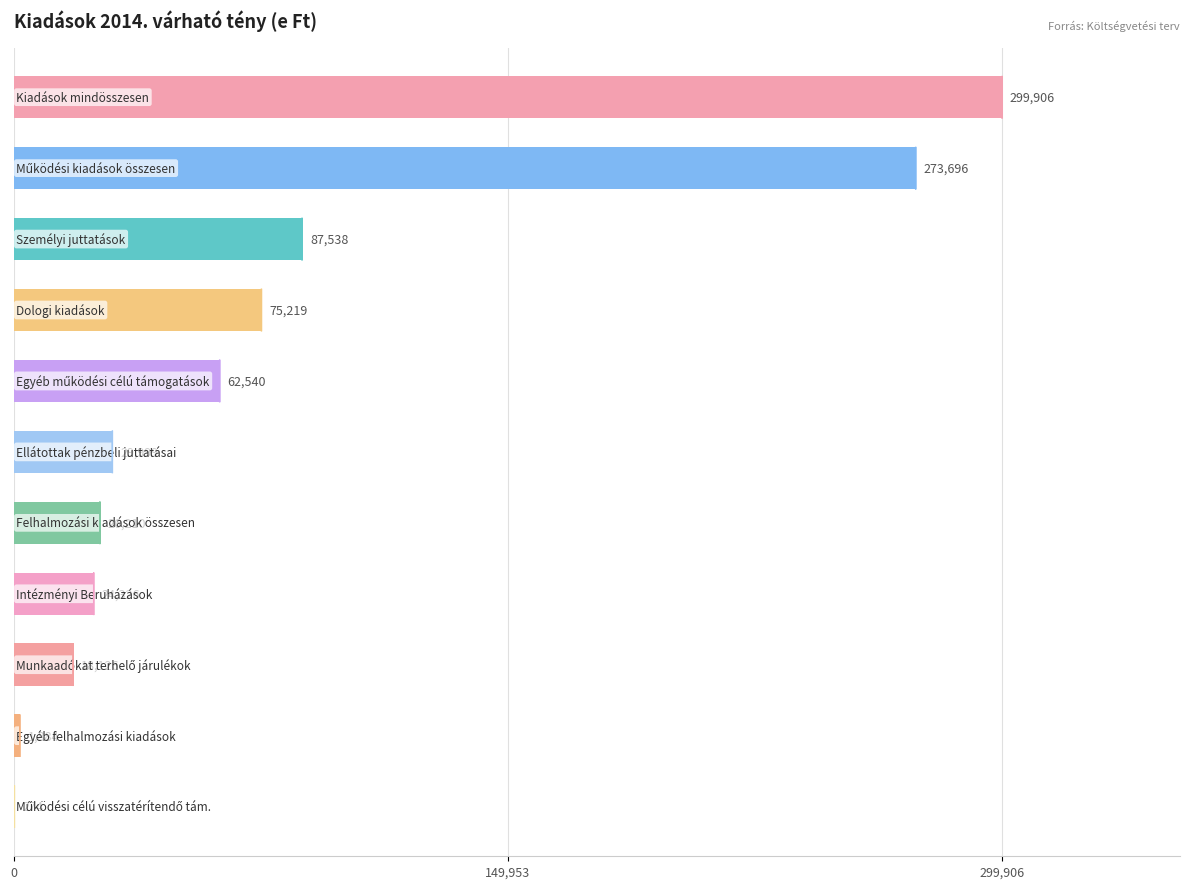

What is the greatest value displayed?

299906